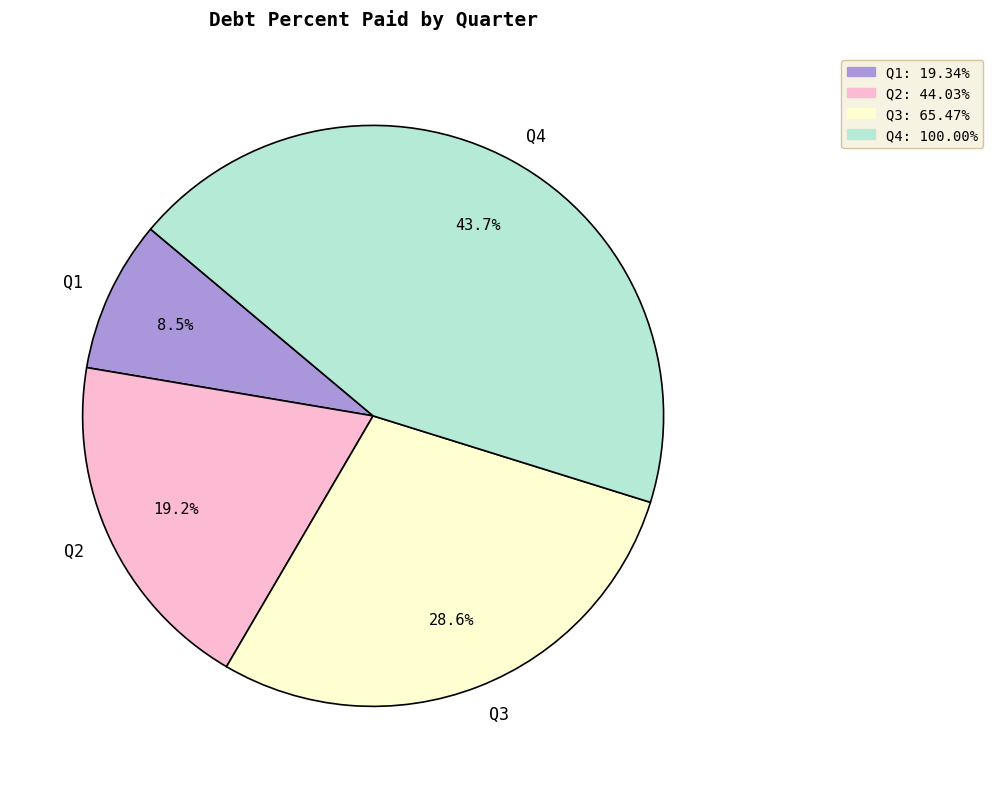

Between Q1 and Q3, which is larger?

Q3